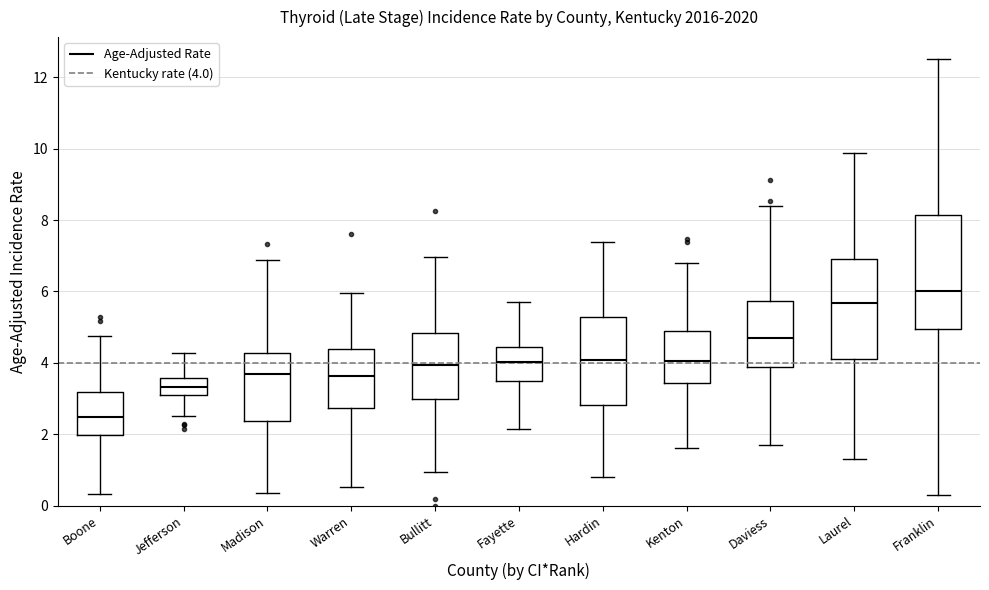

Reading left to right, read every box against the y-axis: the position of its median line, the range the box covers, and the ends of its whiskers. The values are not printed on the chart, so give them approximately, as read against the axis.

Boone: median 2.4, box 2.0 to 3.2, whiskers 0.4 to 4.8
Jefferson: median 3.4, box 3.0 to 3.6, whiskers 2.6 to 4.2
Madison: median 3.6, box 2.4 to 4.2, whiskers 0.4 to 6.8
Warren: median 3.6, box 2.8 to 4.4, whiskers 0.6 to 6.0
Bullitt: median 4.0, box 3.0 to 4.8, whiskers 1.0 to 7.0
Fayette: median 4.0, box 3.6 to 4.4, whiskers 2.2 to 5.8
Hardin: median 4.0, box 2.8 to 5.2, whiskers 0.8 to 7.4
Kenton: median 4.0, box 3.4 to 5.0, whiskers 1.6 to 6.8
Daviess: median 4.8, box 3.8 to 5.8, whiskers 1.8 to 8.4
Laurel: median 5.6, box 4.2 to 7.0, whiskers 1.4 to 9.8
Franklin: median 6.0, box 5.0 to 8.2, whiskers 0.2 to 12.6